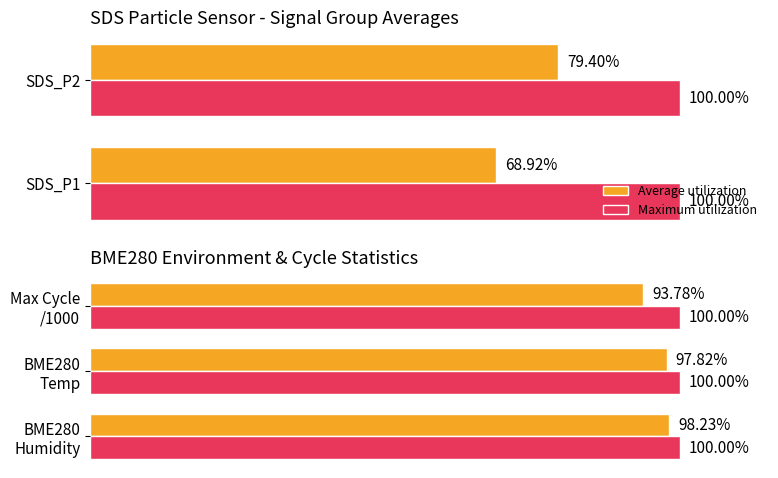

What is the value of the Average utilization bar at the 3rd from the left?

93.8